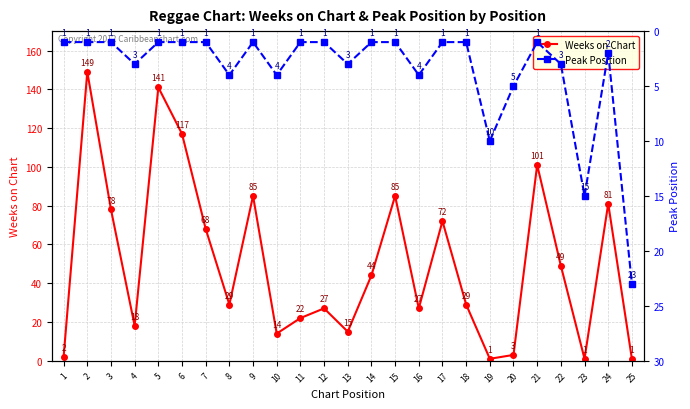

How many series are shown in this chart?

2